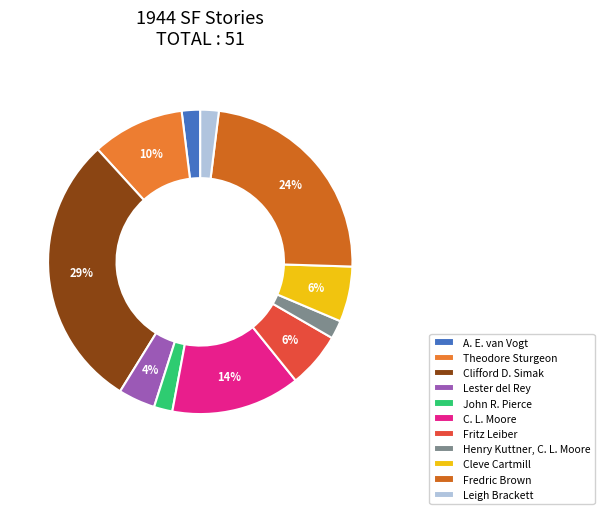

To the nearest percent, what is the average slice percentage?

9%